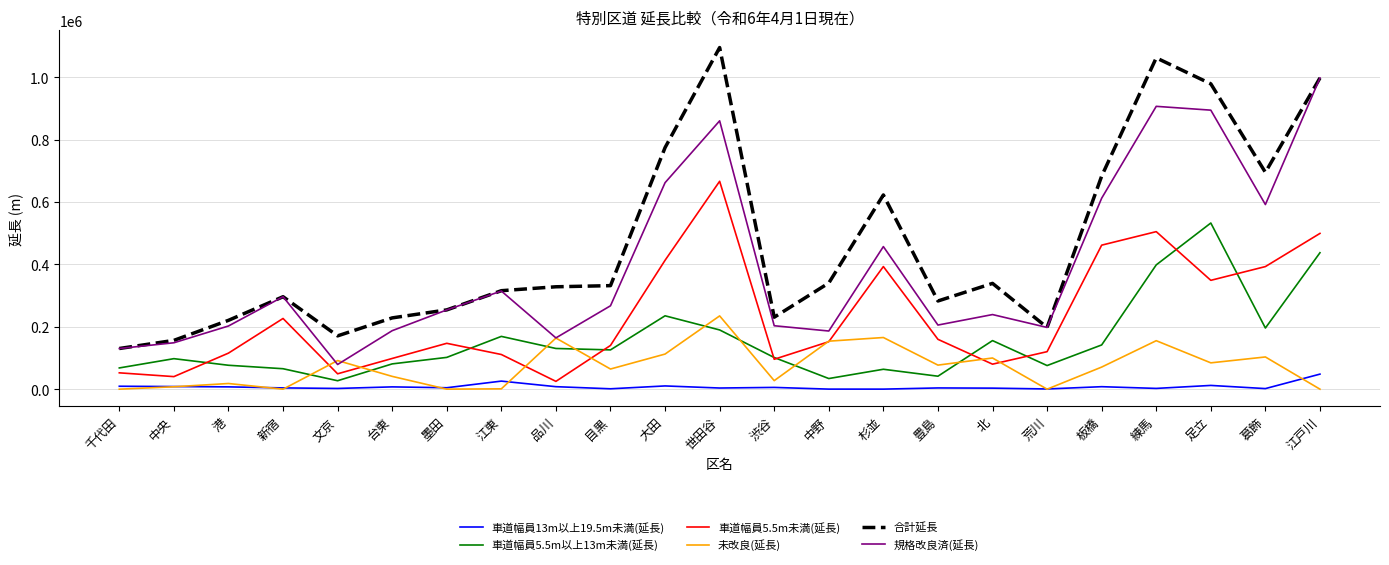

At which category does 合計延長 reach its first local valley?

文京